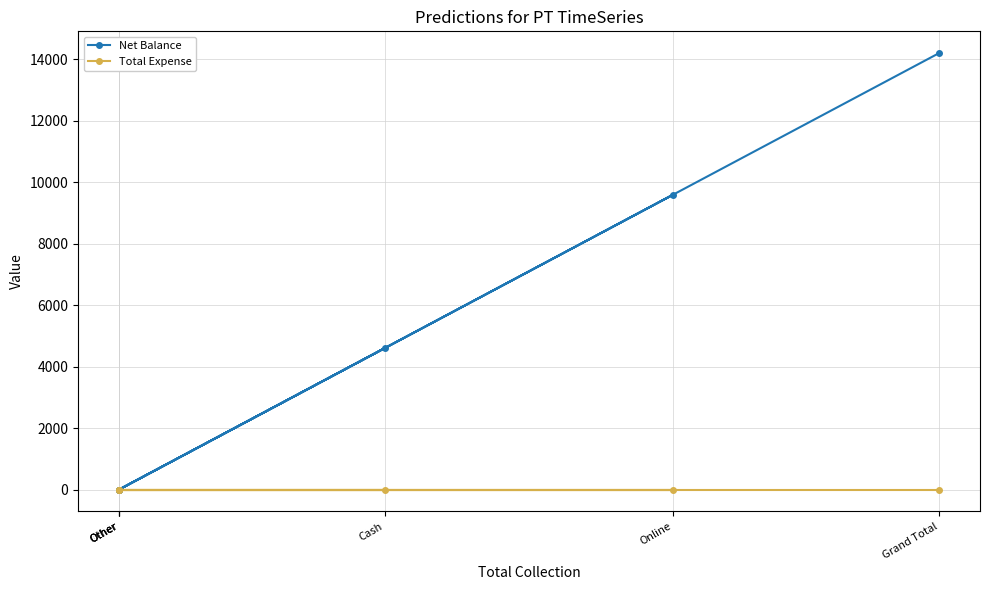

How many data points does each series have?

6